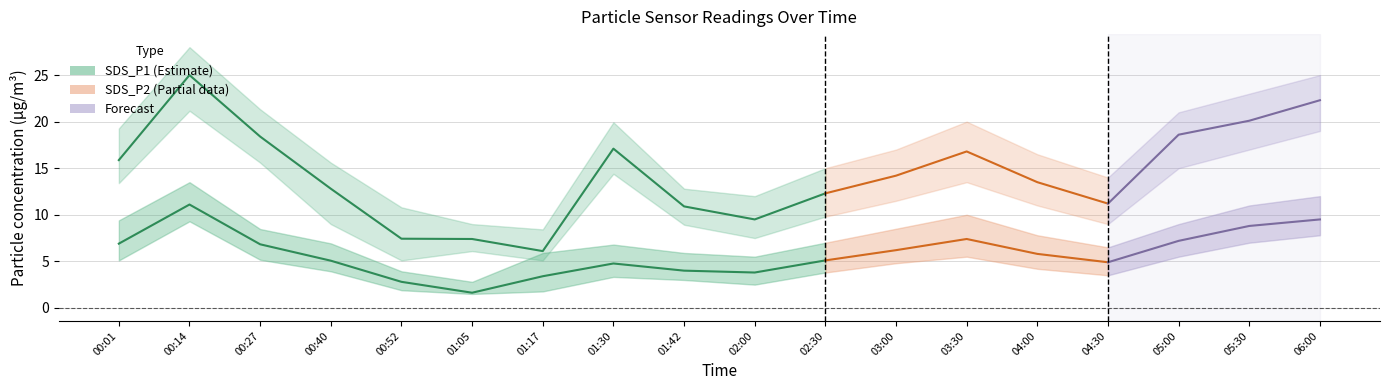

At which category does SDS_P1 reach its first local peak?

00:14